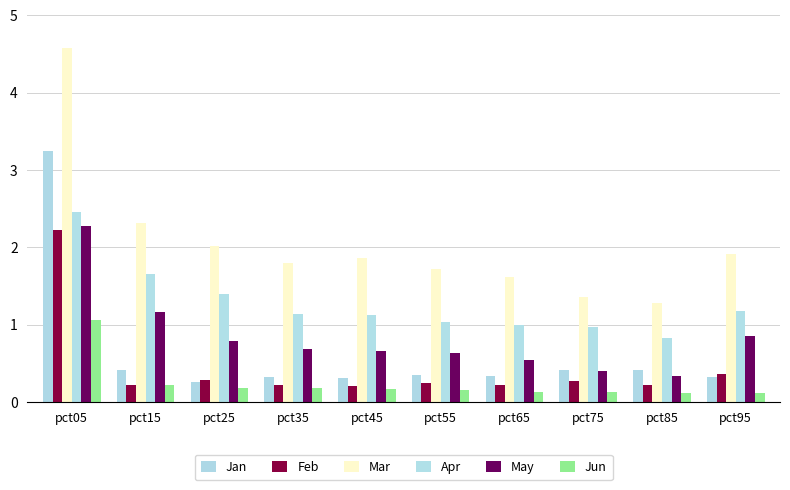

What is the maximum value for May?

2.3